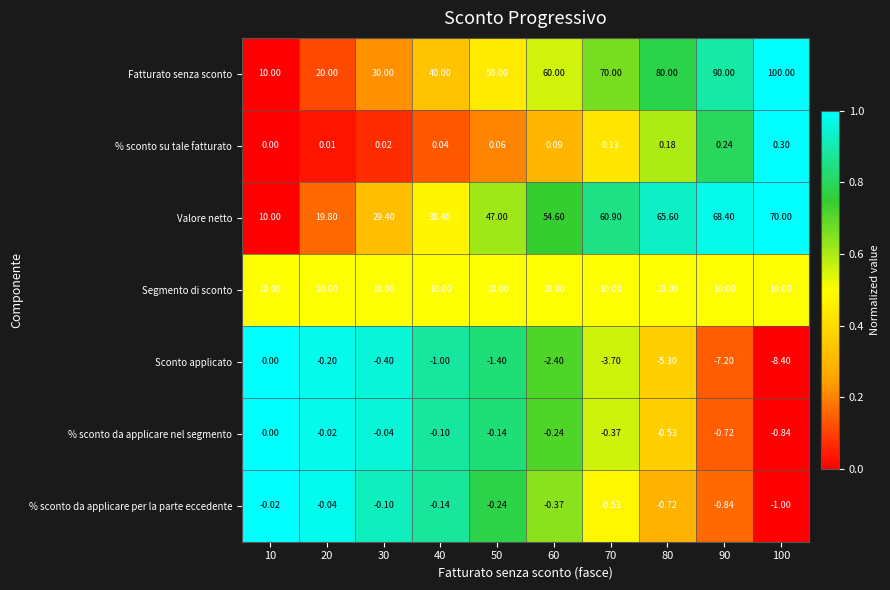

Rank the series at 50 from highest to lowest value.

Fatturato senza sconto, Valore netto, Segmento di sconto, % sconto su tale fatturato, % sconto da applicare nel segmento, % sconto da applicare per la parte eccedente, Sconto applicato